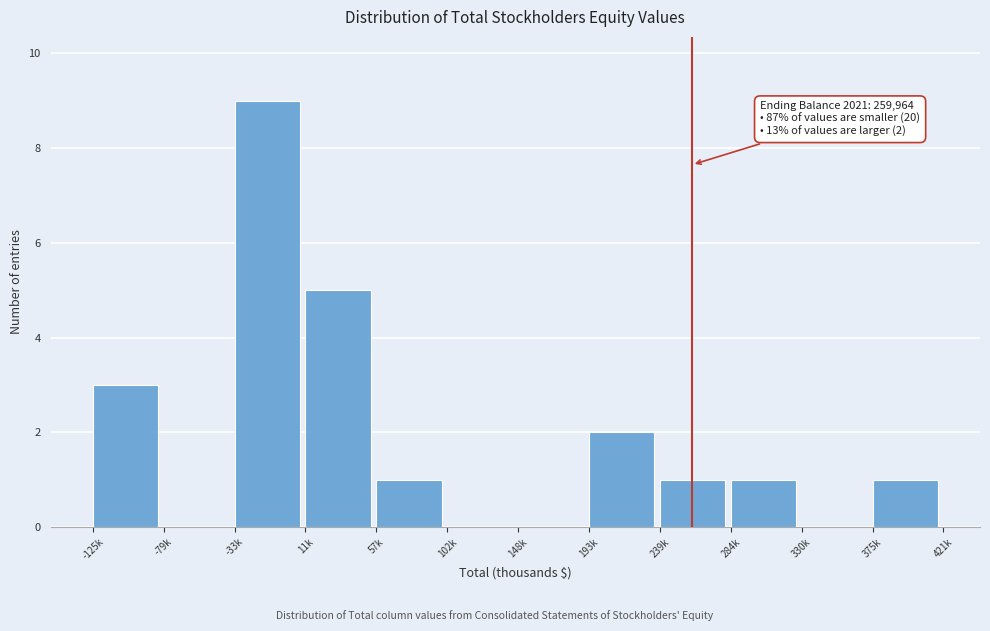

Reading left to right, list all the values displayed in this chart.

-125k=3	-79k=0	-33k=9	11k=5	57k=1	102k=0	148k=0	193k=2	239k=1	284k=1	330k=0	375k=1